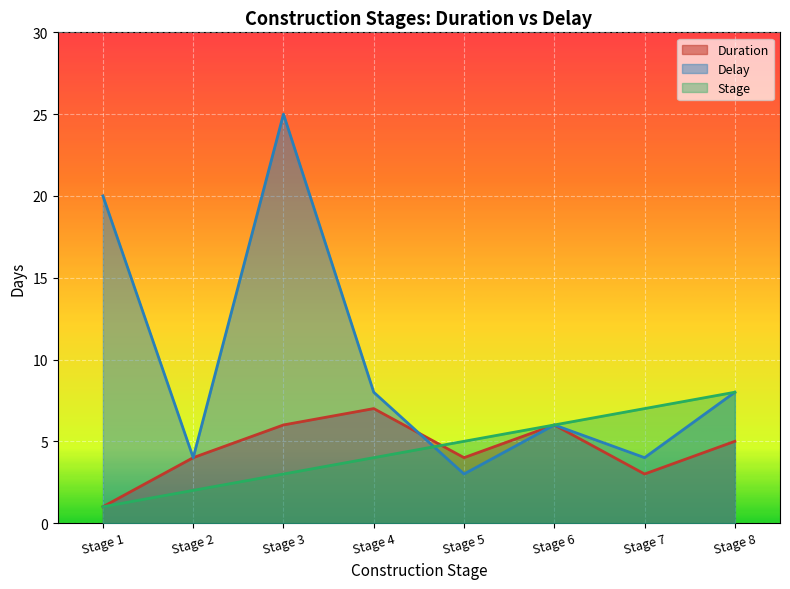

At Stage 7, list the series in order from largest to smallest.

Stage, Delay, Duration